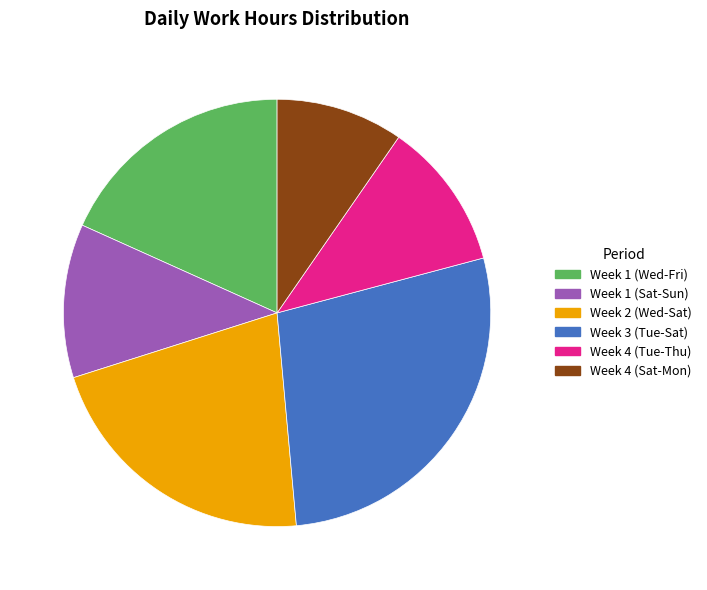

Between Week 4 (Tue-Thu) and Week 4 (Sat-Mon), which is larger?

Week 4 (Tue-Thu)